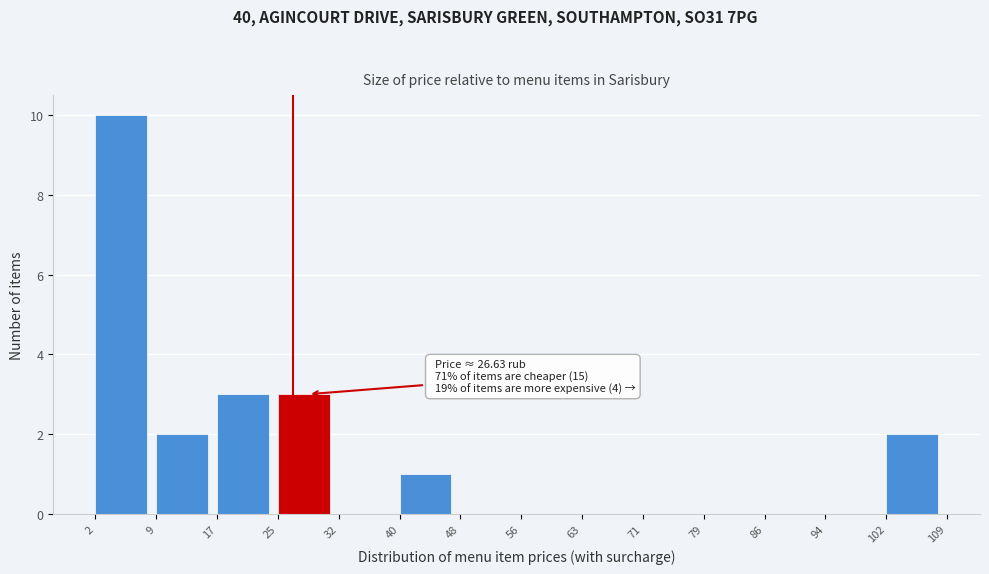

Over which range of the x-axis is the bar tallest?

2 to 9